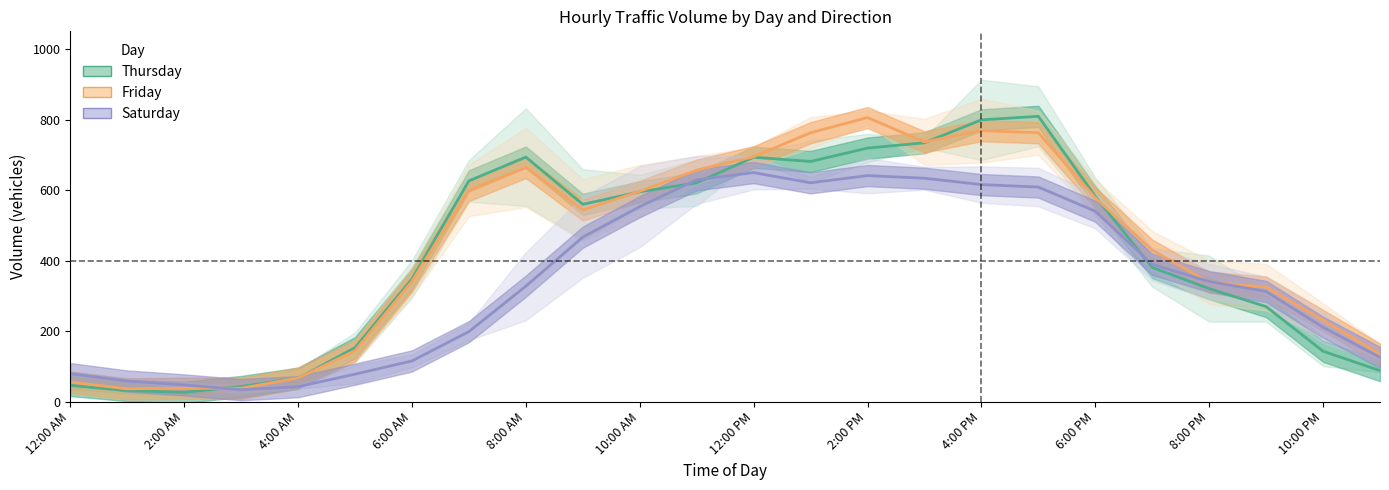

Which category has the highest value in the Thursday series?

17